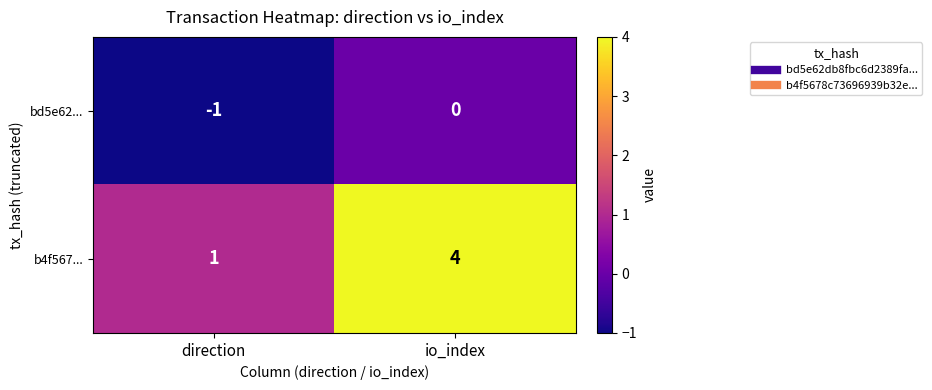

Reading left to right, transcribe all the data shown in this chart.

bd5e62...: -1	0
b4f567...: 1	4